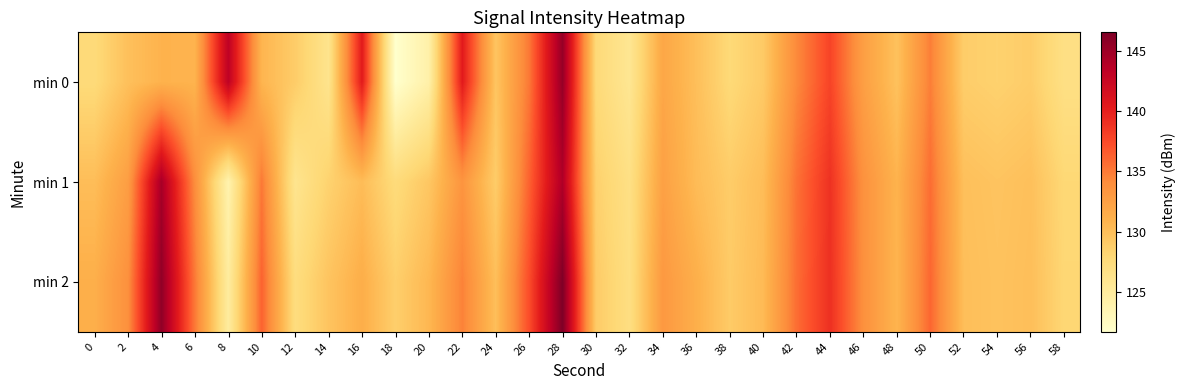

Which label corresponds to the largest value in the chart?

28